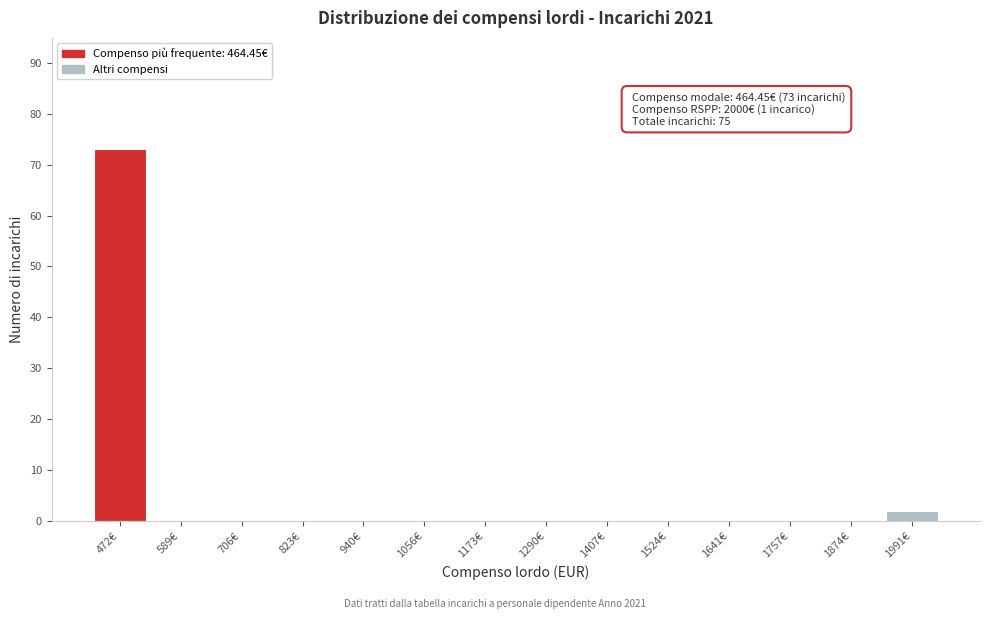

Over which range of the x-axis is the bar tallest?

420 to 540